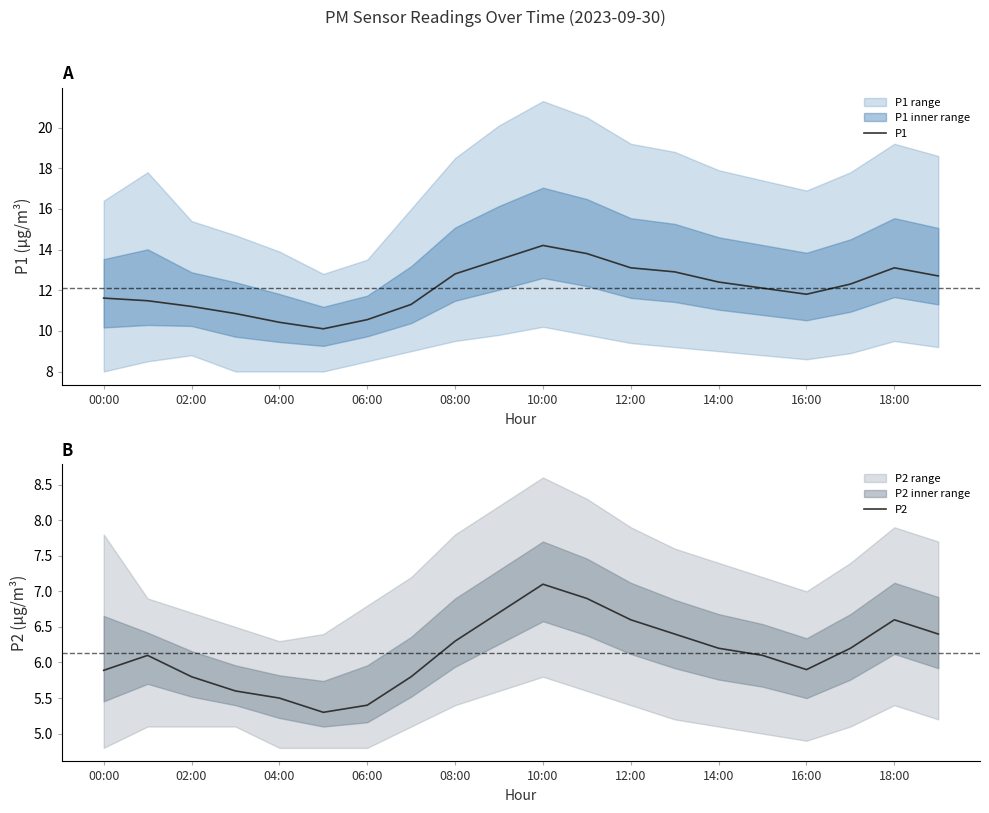

The P1 series shows 8.5 at 12:00. True or false?

False